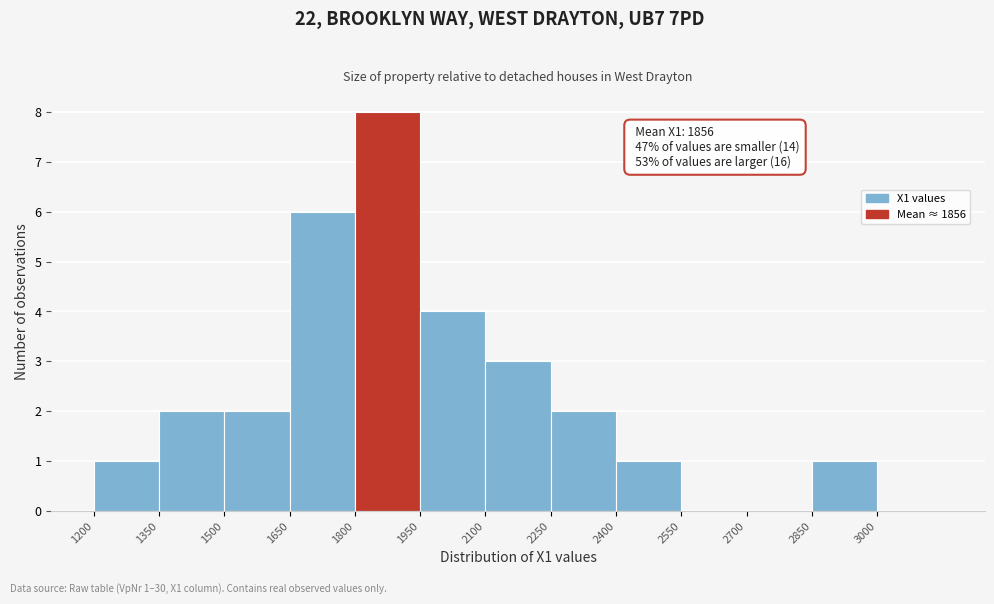

Which range on the x-axis has the tallest bar?

1800 to 1950